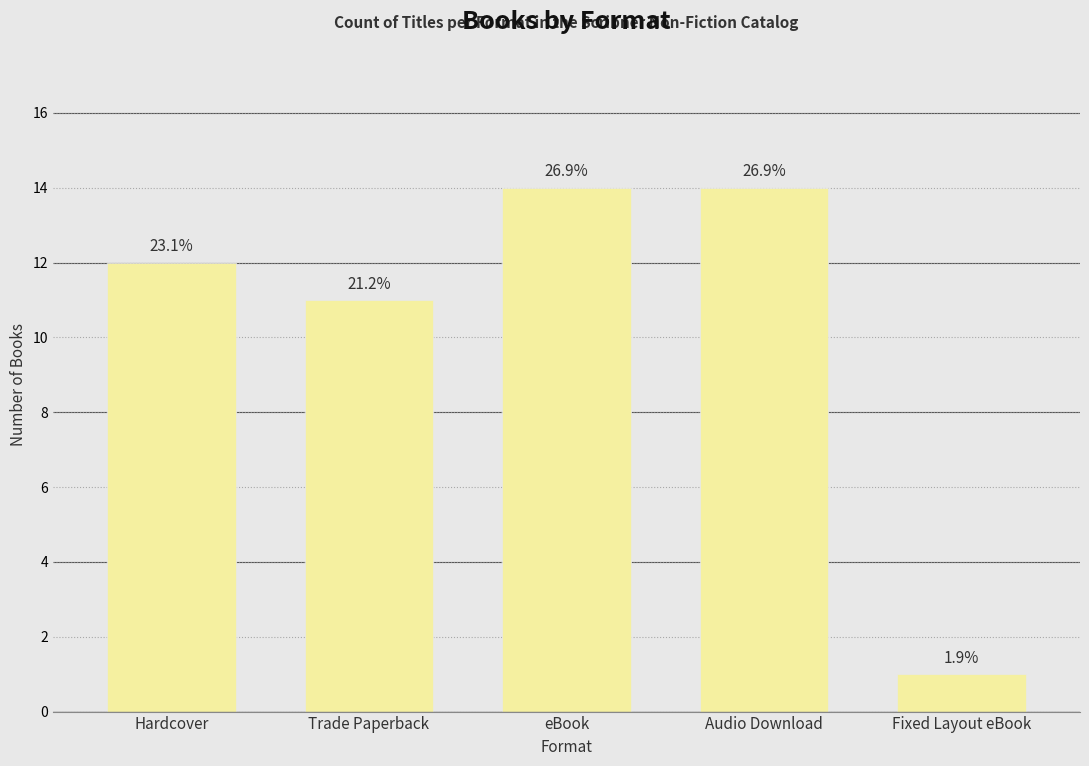

Approximately how many times larger is the value at Audio Download compared to Fixed Layout eBook?

14.0